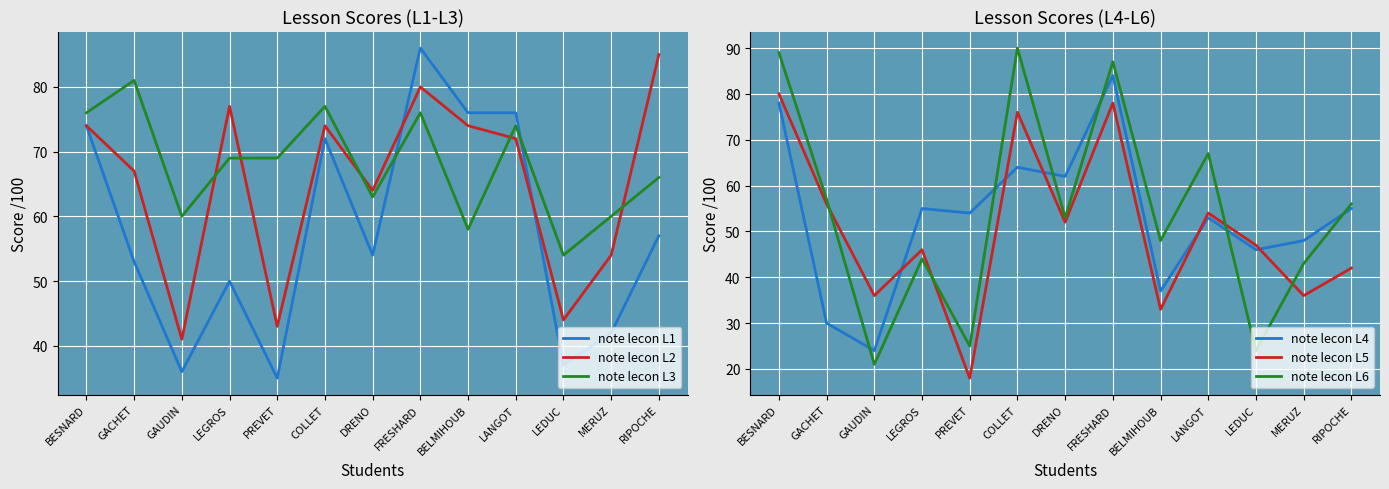

What is the spread (max minus min) of values at LEDUC?

30